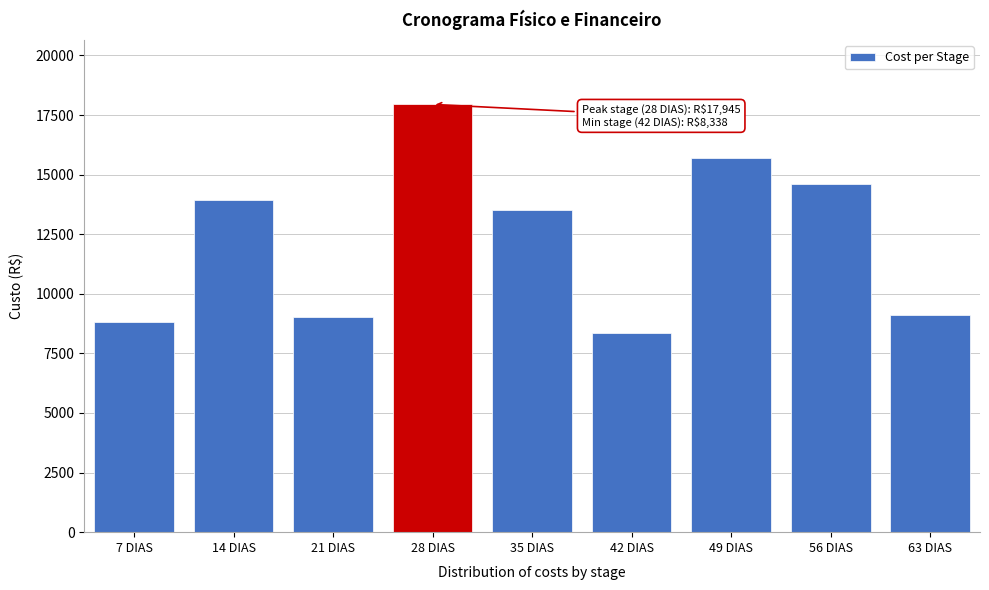

Reading left to right, what are all the values shown in this chart?

7 DIAS=8808.1	14 DIAS=13945.6	21 DIAS=9023.0	28 DIAS=17944.9	35 DIAS=13532.6	42 DIAS=8337.6	49 DIAS=15684.8	56 DIAS=14614.0	63 DIAS=9121.9